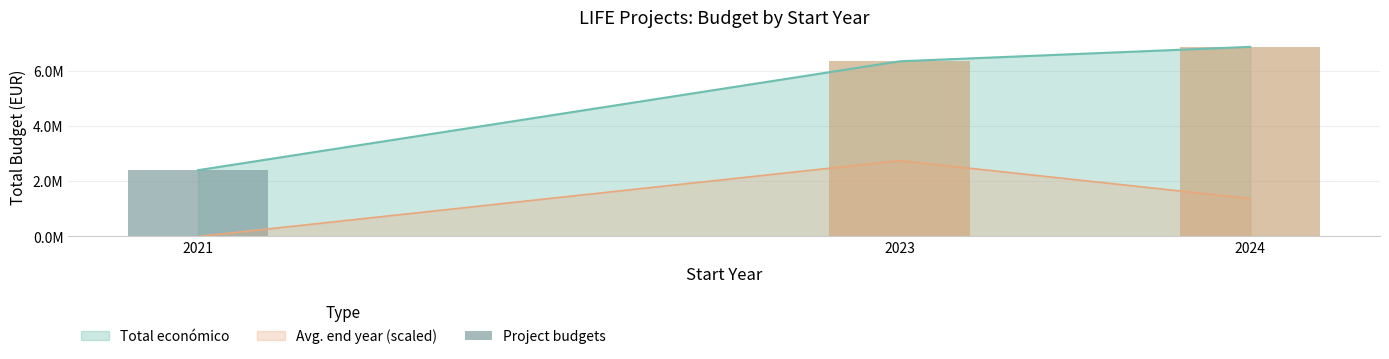

What is the average value?

5215604